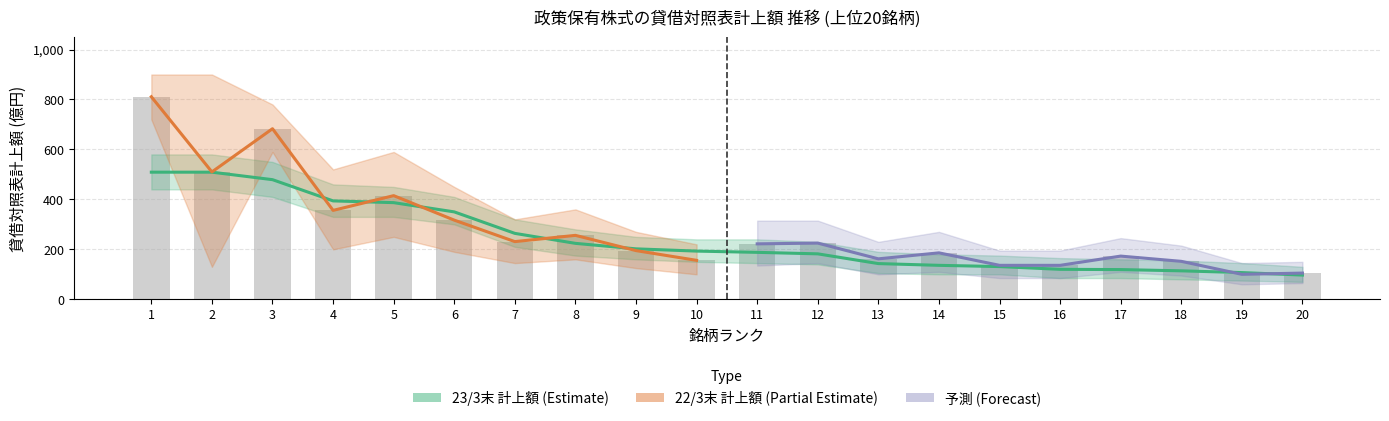

List the labels in order of 22/3末 貸借対照表計上額 value, largest first.

1, 3, 2, 5, 4, 6, 8, 7, 12, 11, 9, 14, 17, 13, 10, 18, 15, 16, 20, 19